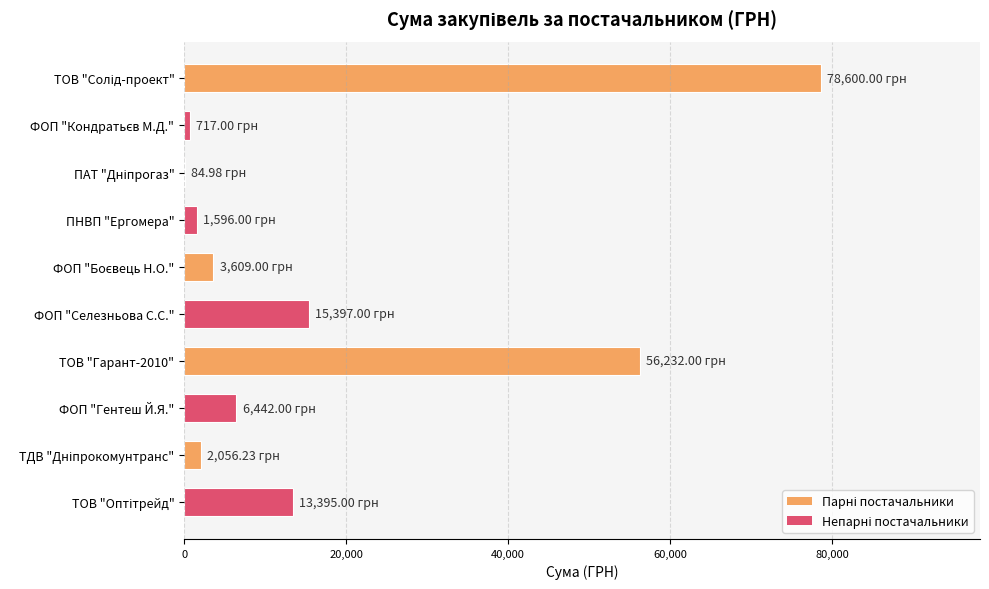

What is the sum of all values?

178129.2